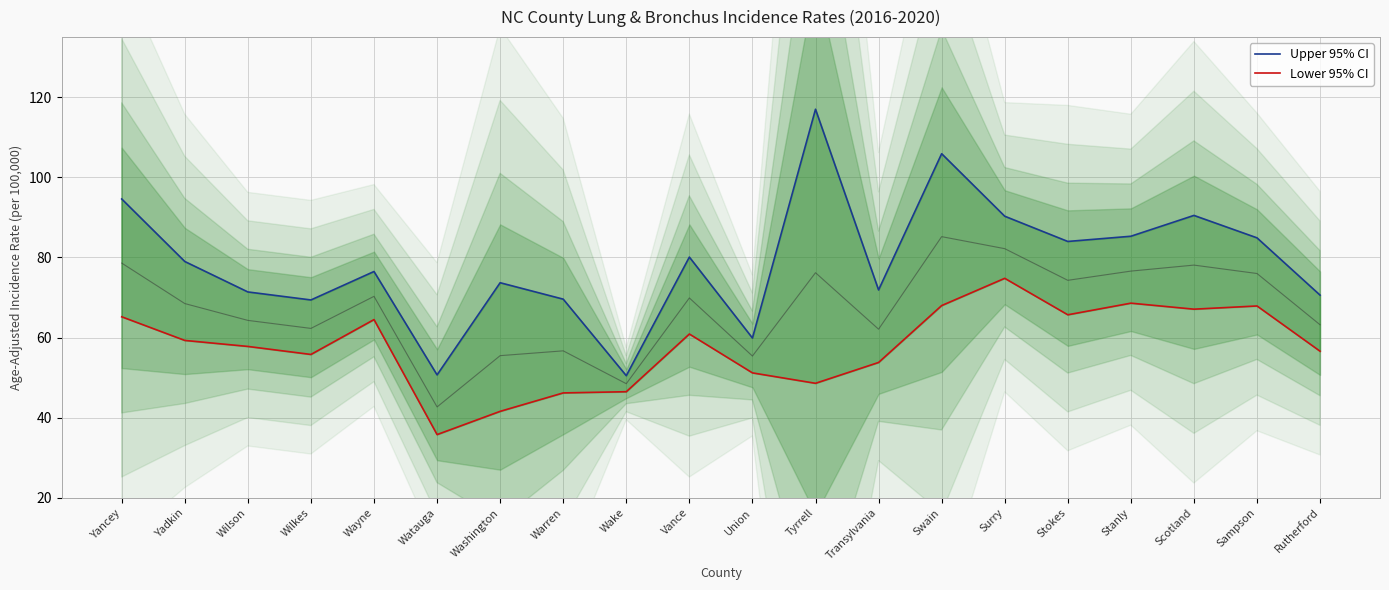

How many data points in Lower 95% CI are less than 59?

10